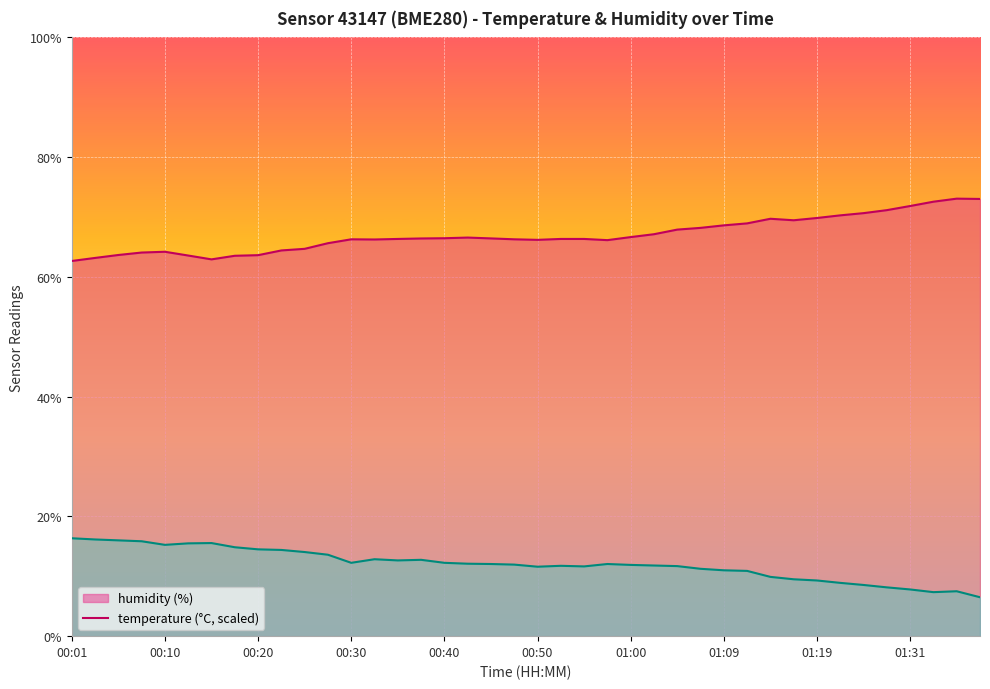

What is the approximate value of temperature at 01:00?

11.9